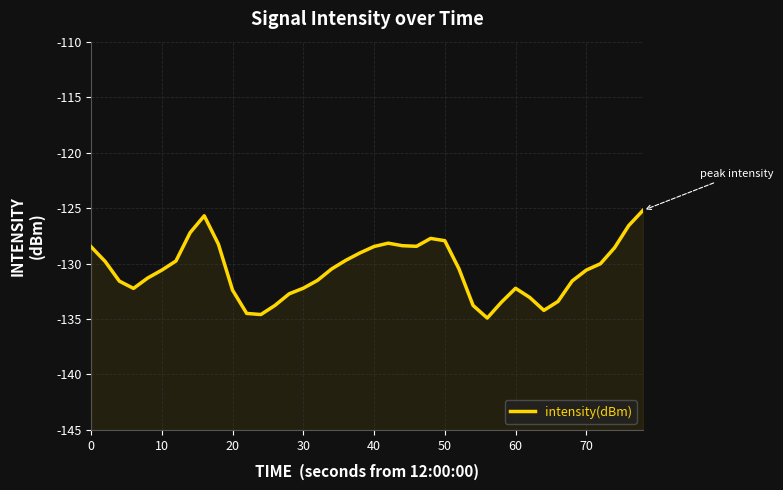

How many series are shown in this chart?

1